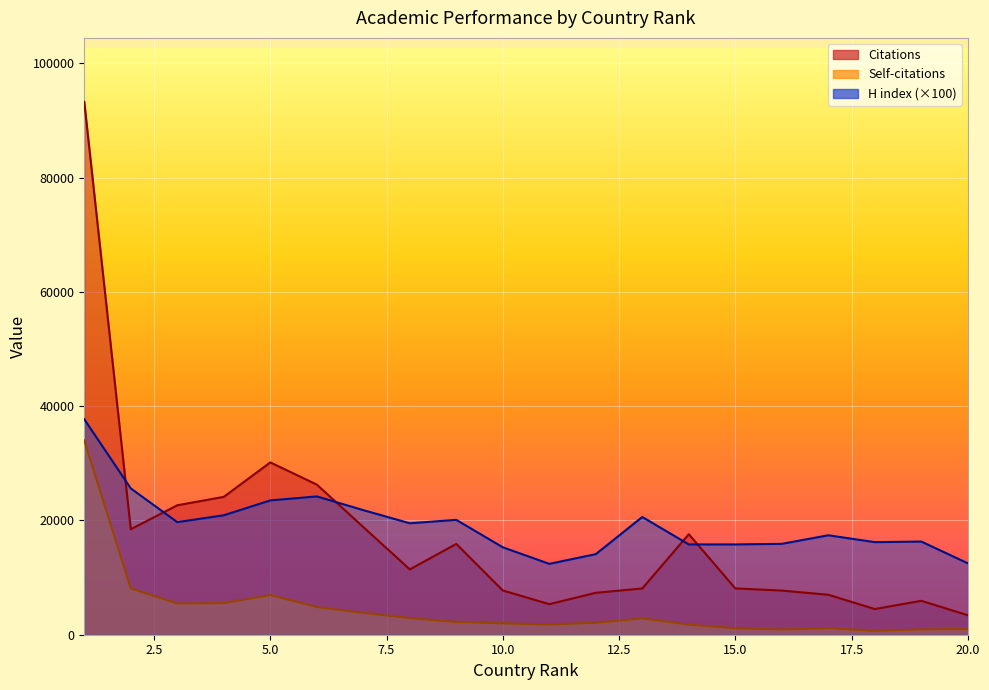

Between 5 and 2, which is larger?

5